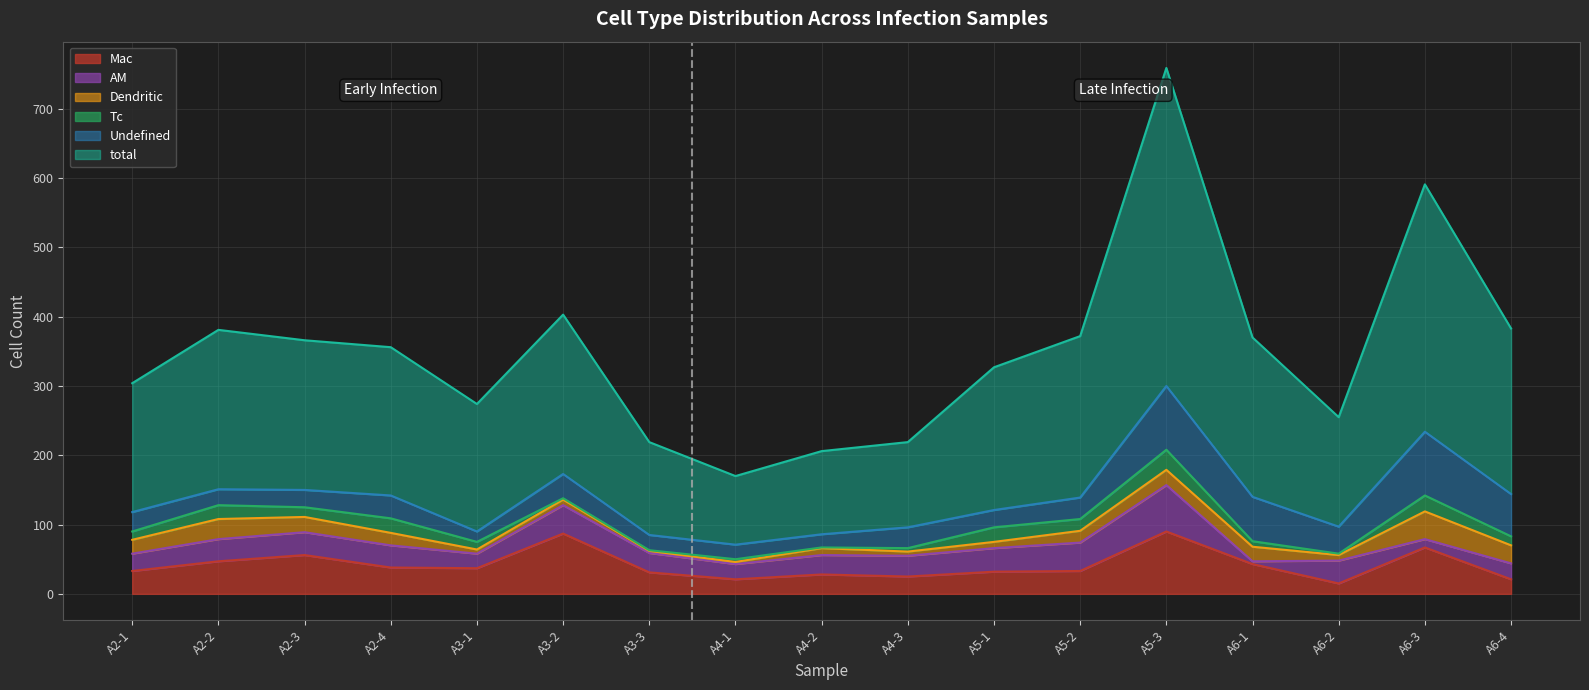

True or false: Mac has a value of 12 at A4-3.

False